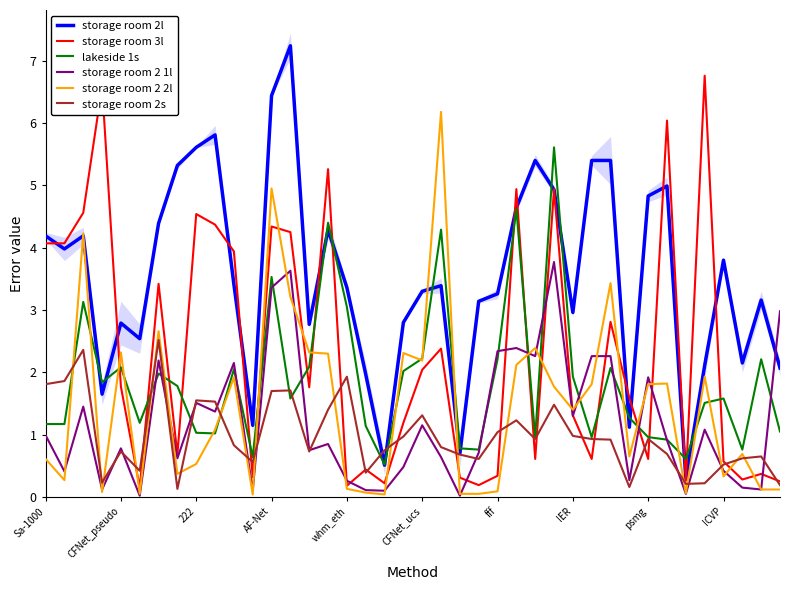

The lakeside 1s series shows 2.1 at CFNet_pseudo. True or false?

True